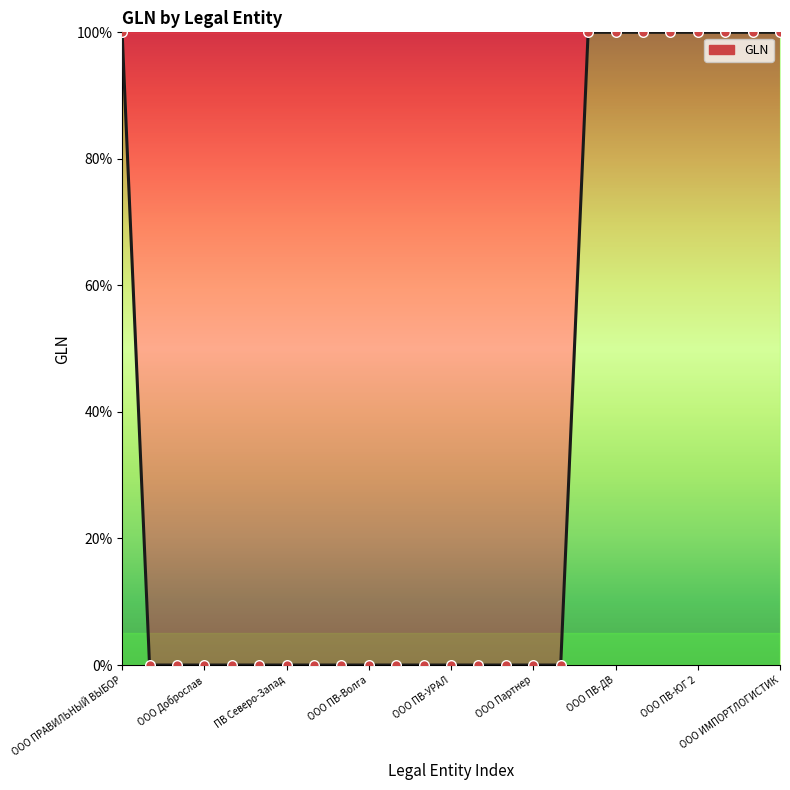

What is the greatest value displayed?

100.0